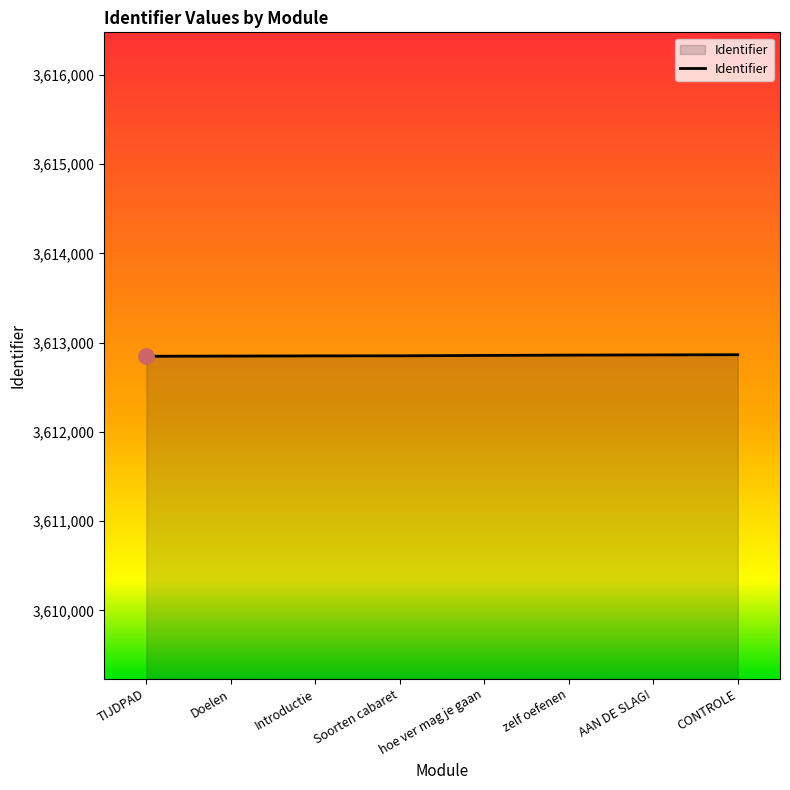

What is the change in value from zelf oefenen to CONTROLE?

+4